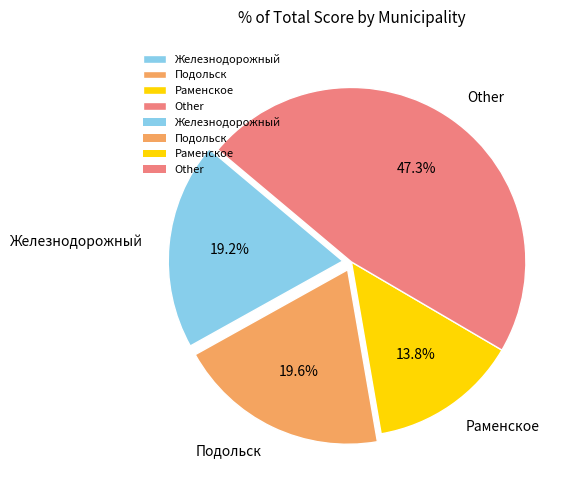

Which category has the smallest portion of the pie?

Раменское